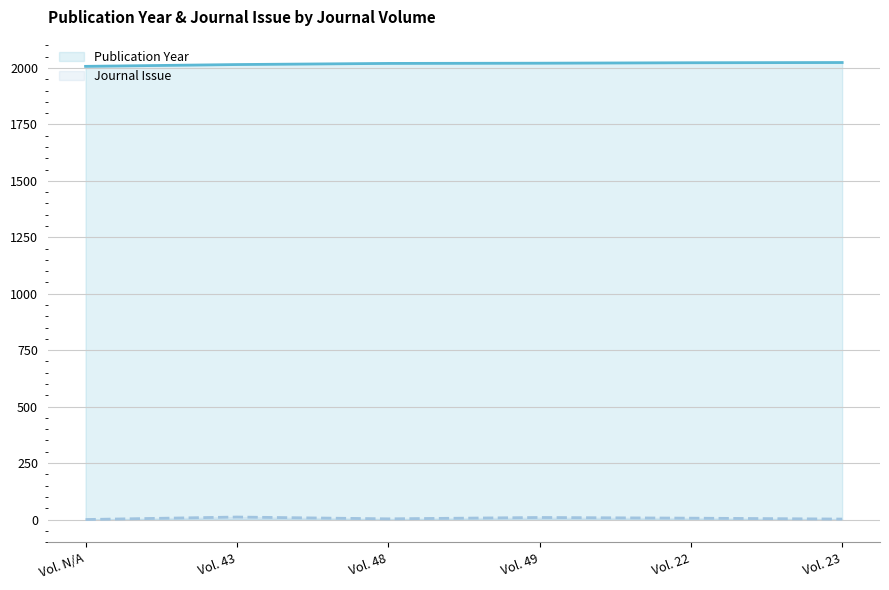

How many lines are shown in the chart?

2